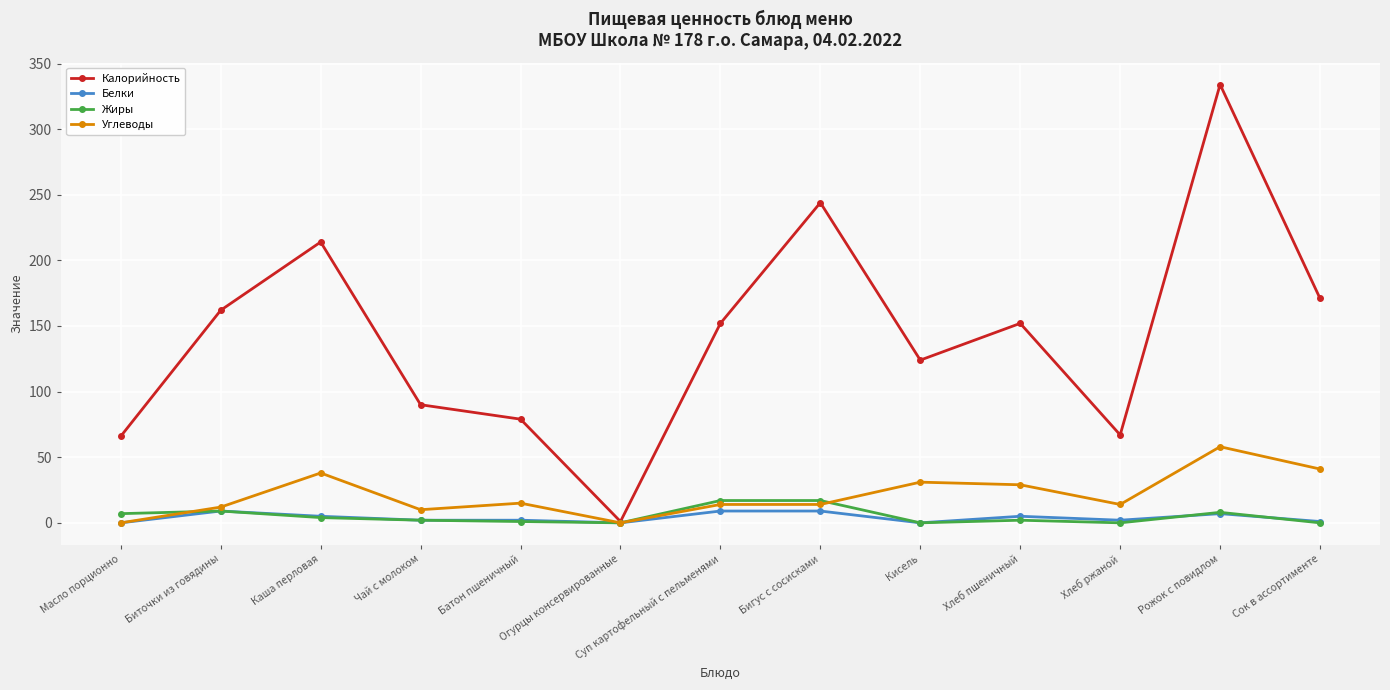

Which series has the largest total across all categories?

Калорийность